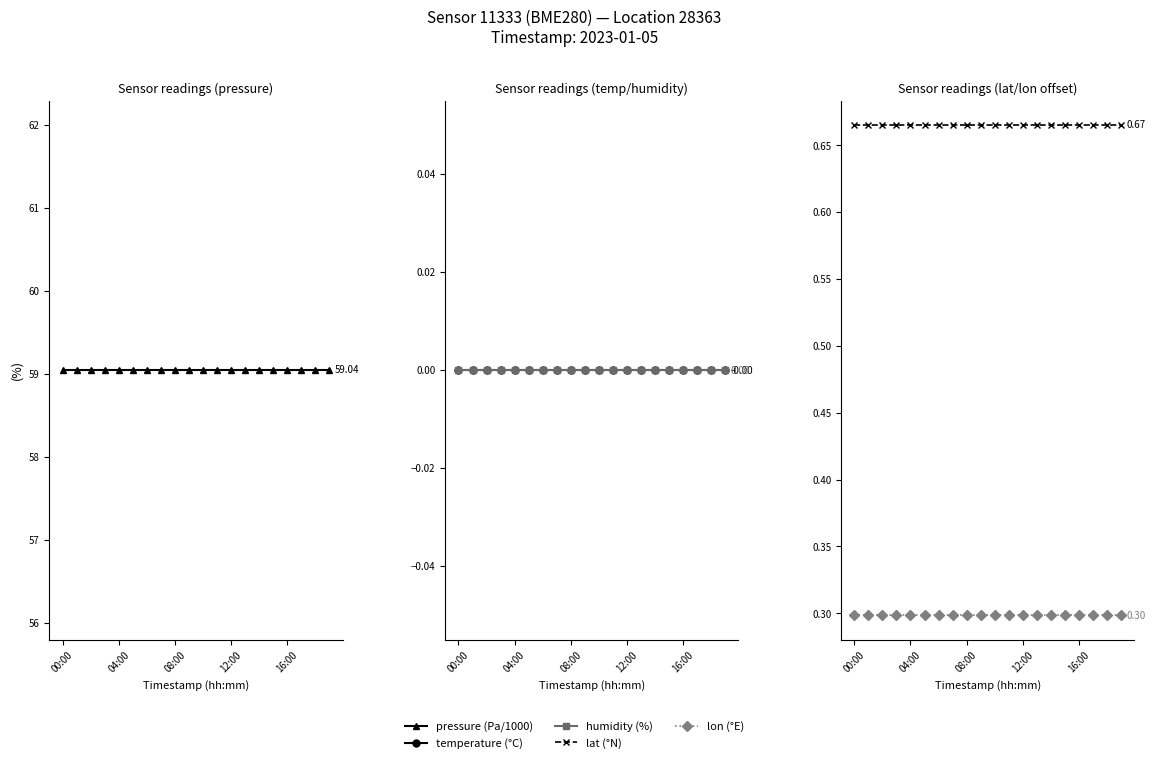

True or false: temperature (°C) has a value of -0.0 at 04:00.

True